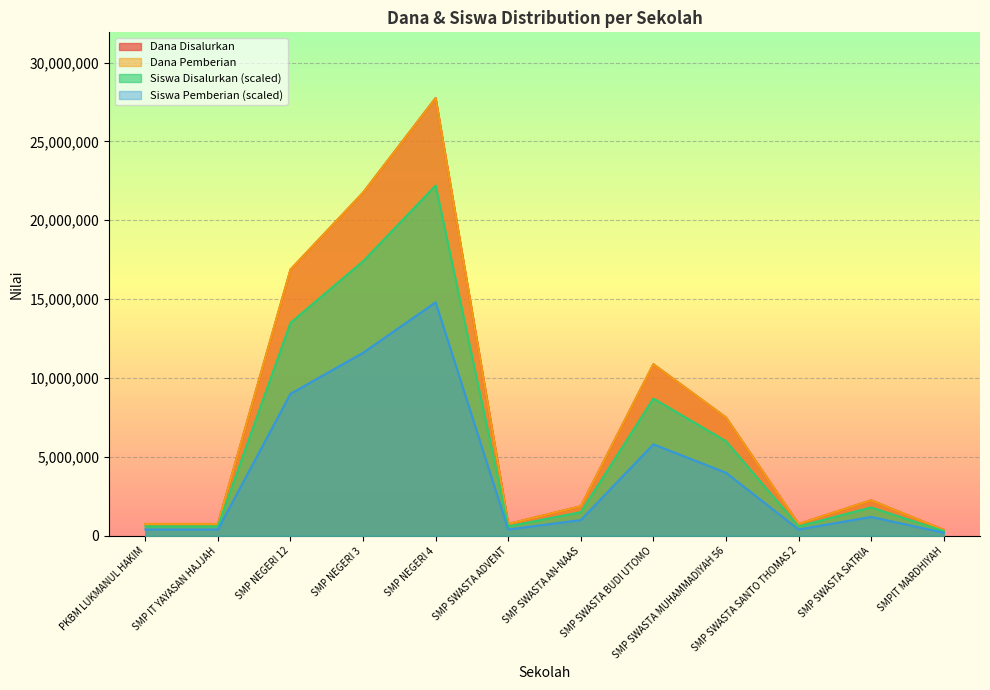

What is the spread (max minus min) of values at SMP NEGERI 12?

7875000